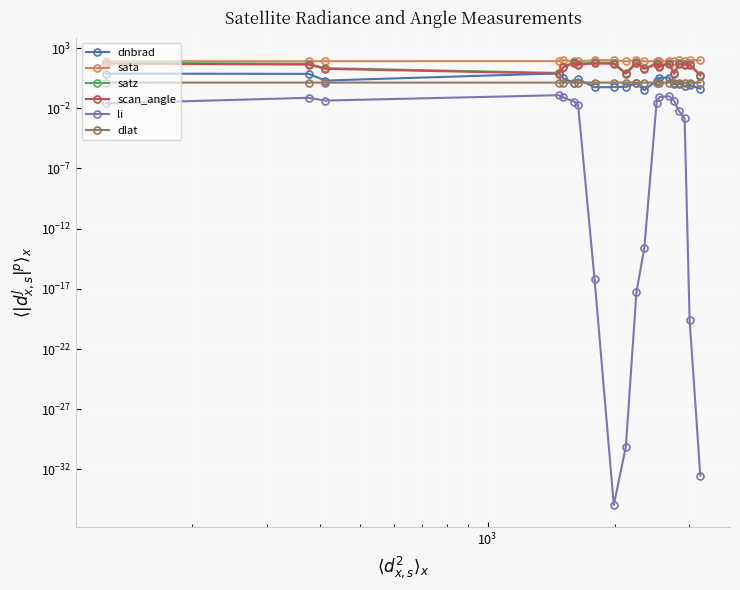

At how many categories does at least one series exceed 84?

7